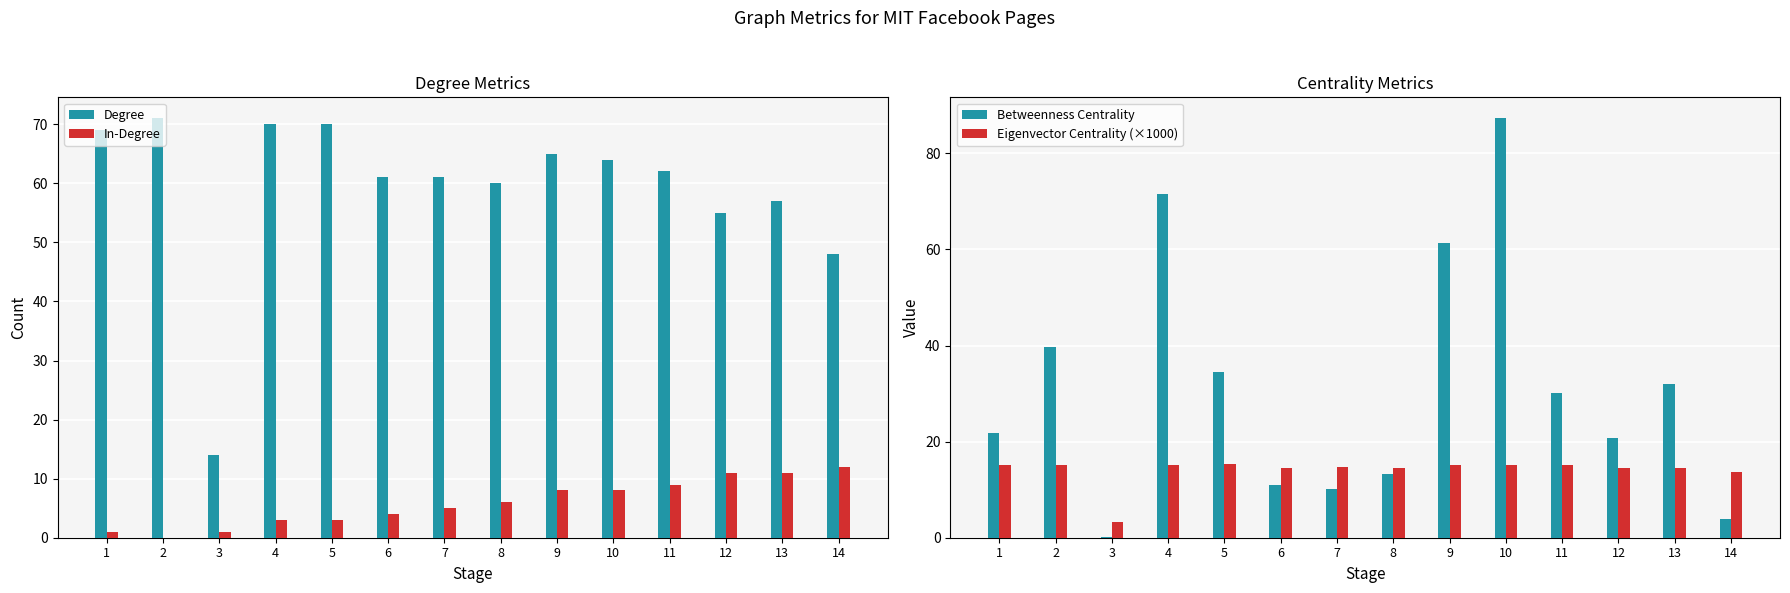

Is it true that Eigenvector Centrality (×1000) equals 14.5 at 13?

True